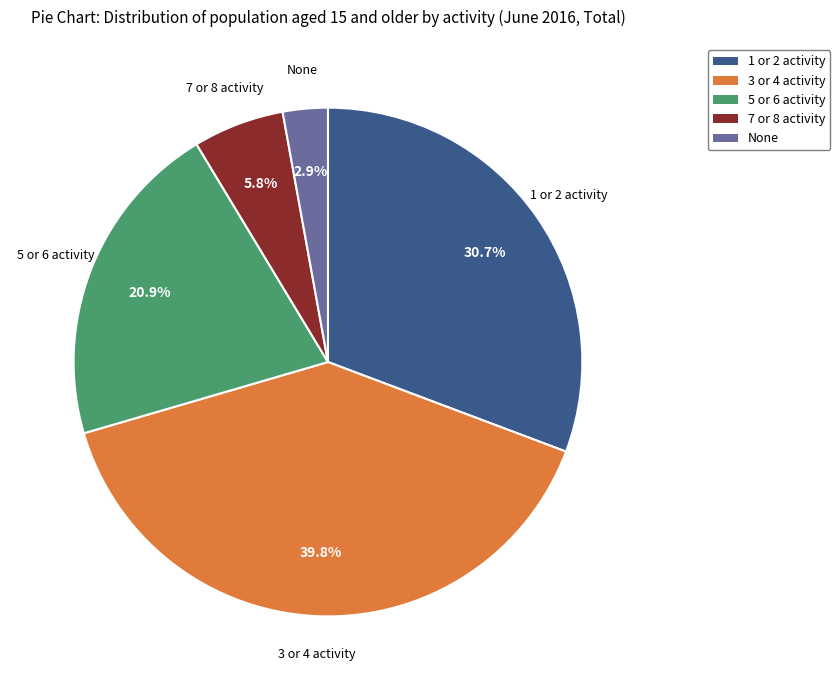

Does 3 or 4 activity represent more than half of the total?

No